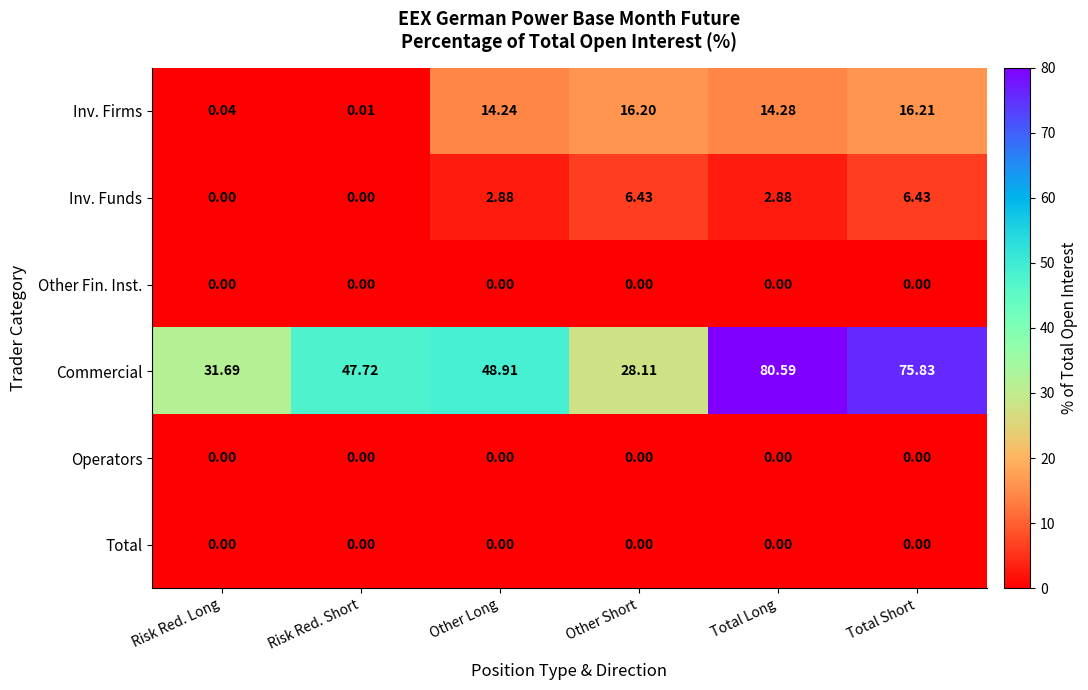

Which series has the largest range (max minus min)?

Commercial